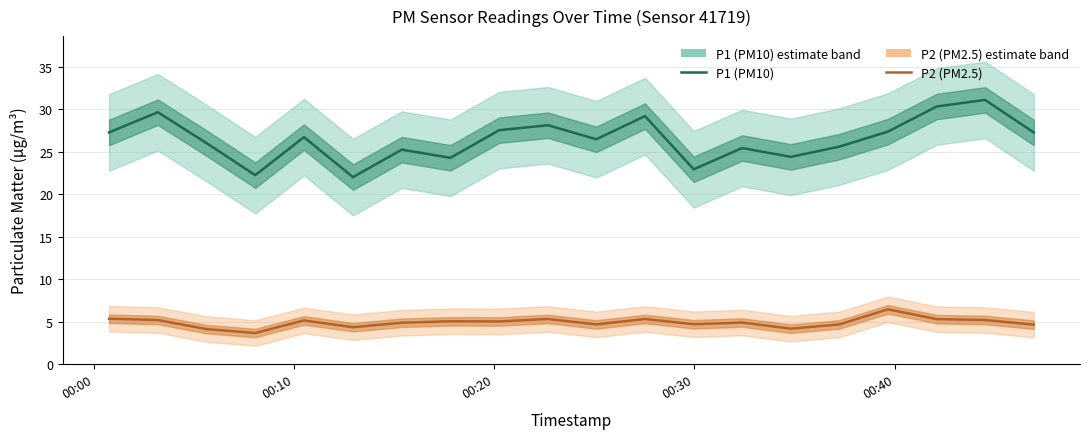

How many lines are shown in the chart?

2